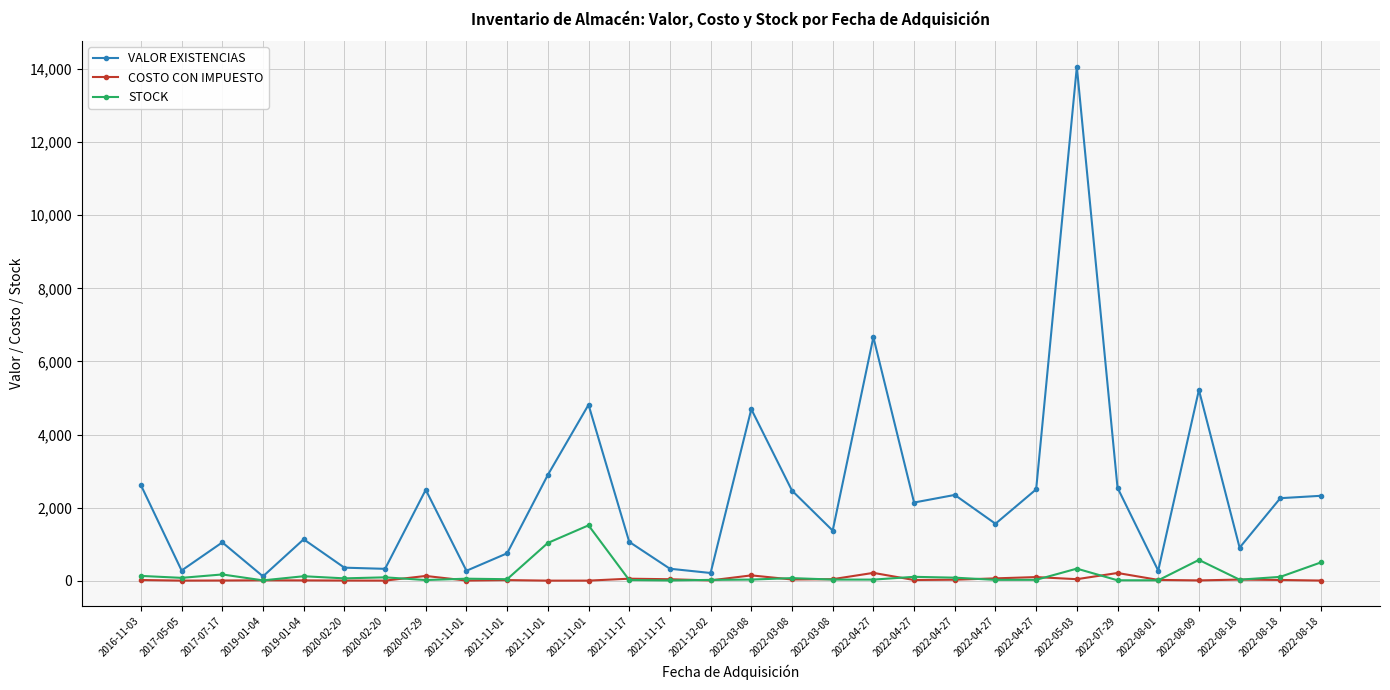

How many lines are shown in the chart?

3